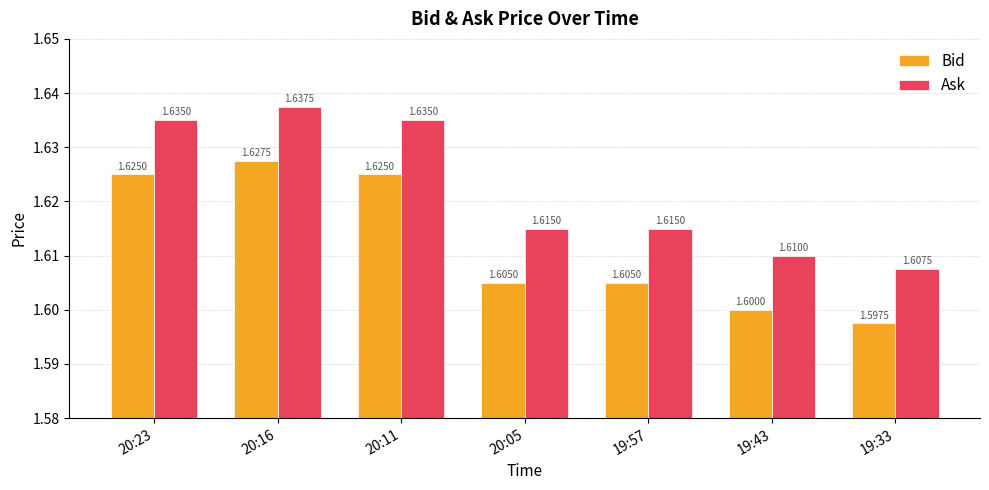

At how many categories does at least one series exceed 1?

7